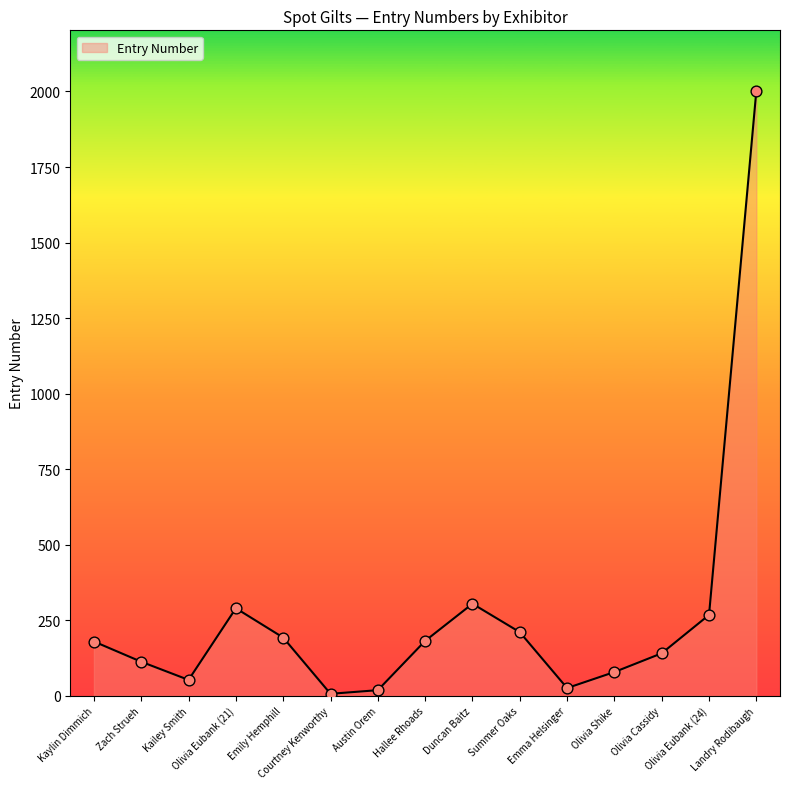

What is the ratio of the value at Summer Oaks to the value at Olivia Cassidy?

1.5